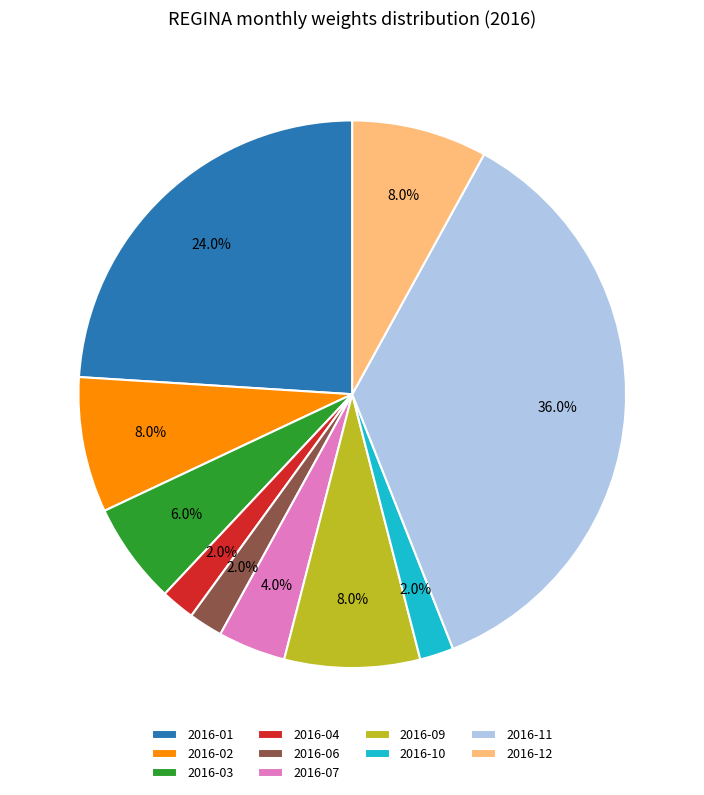

To the nearest percent, what is the combined percentage of 2016-10 and 2016-04?

4%